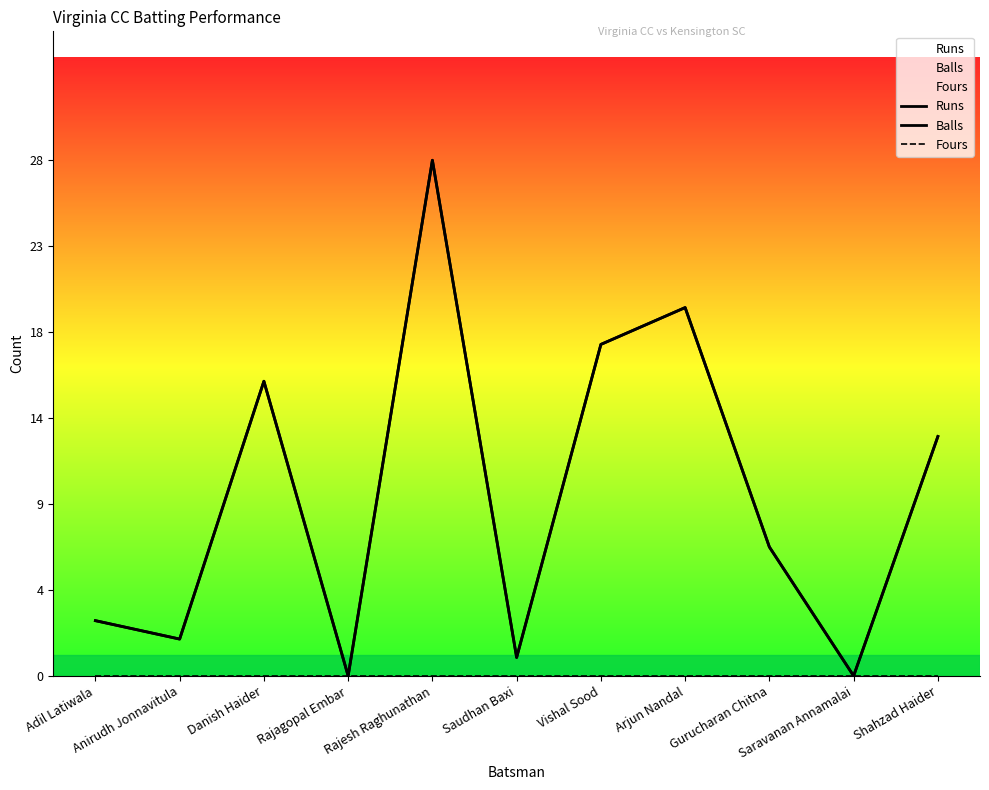

Which category has the lowest value in the Balls series?

Rajagopal Embar